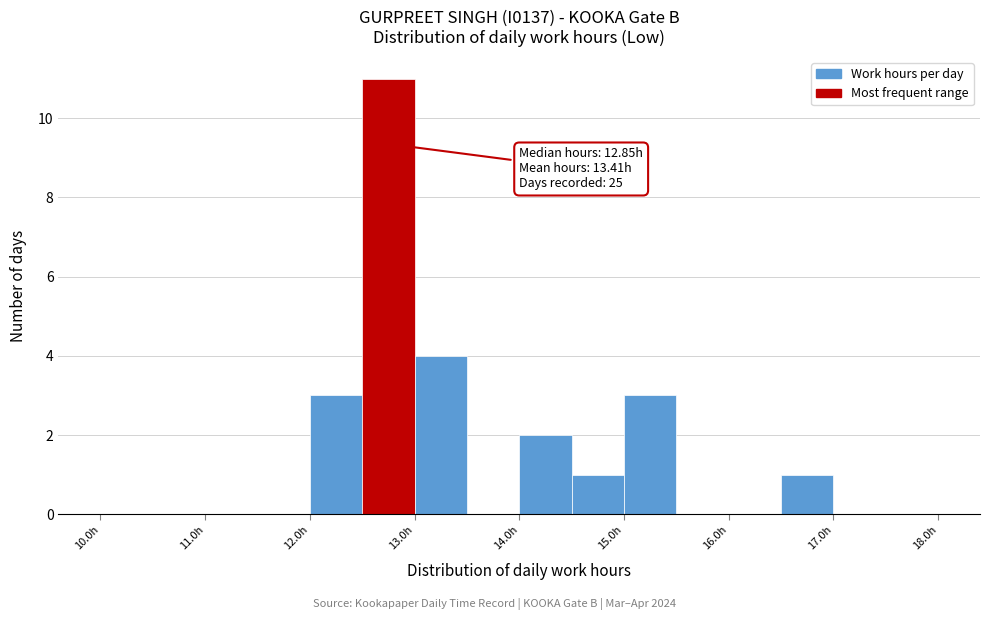

Over which range of the x-axis is the bar tallest?

12.5 to 13.0